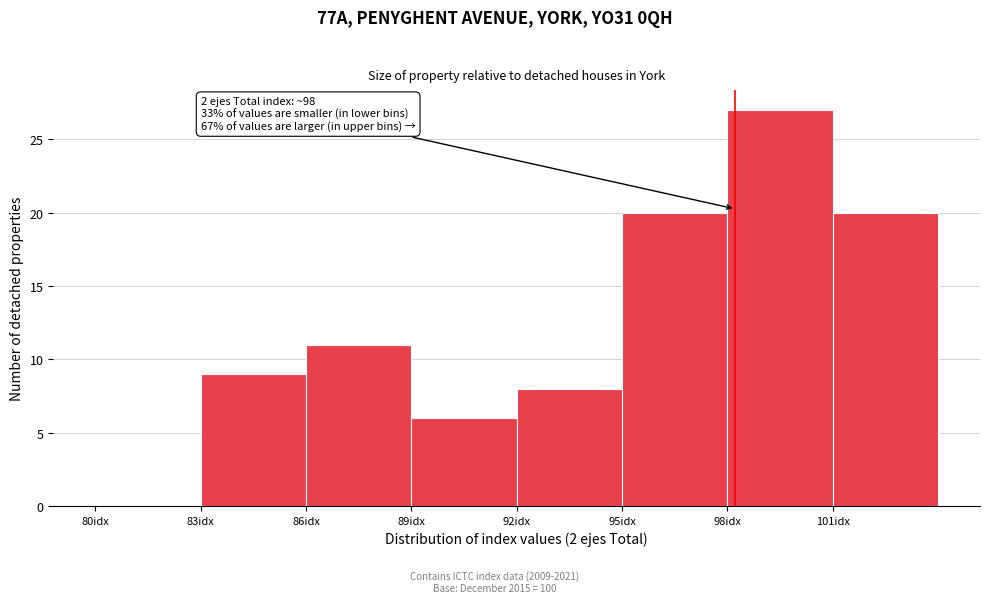

Over which range of the x-axis is the bar tallest?

98 to 101